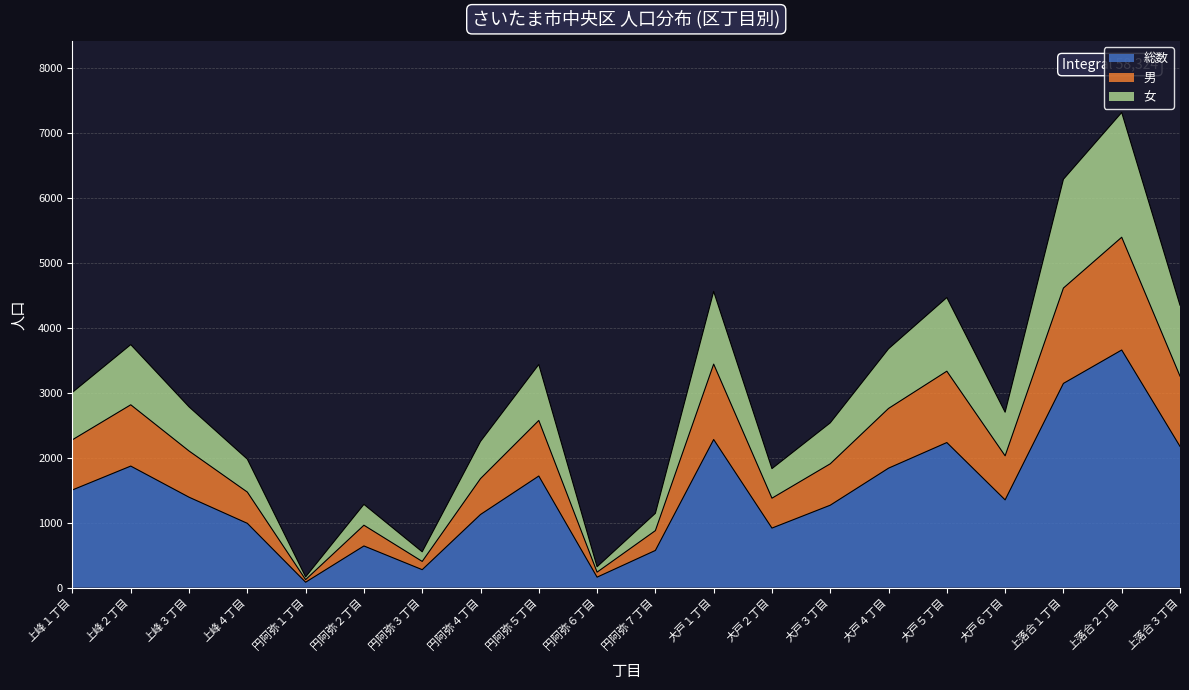

Where does the 男 series first go above 2101?

上峰１丁目